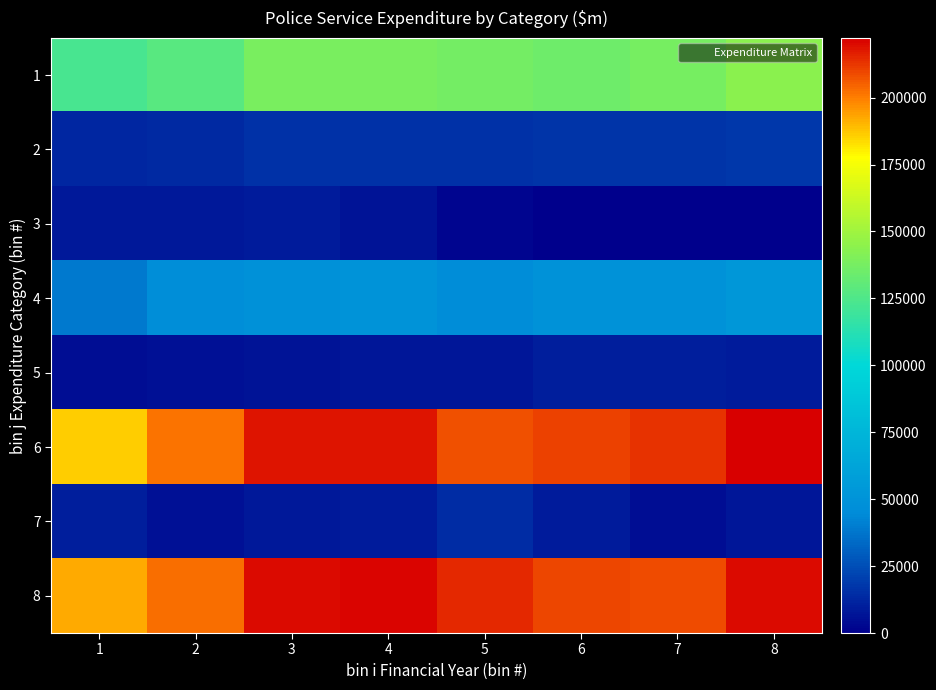

How many distinct data groups are displayed?

8